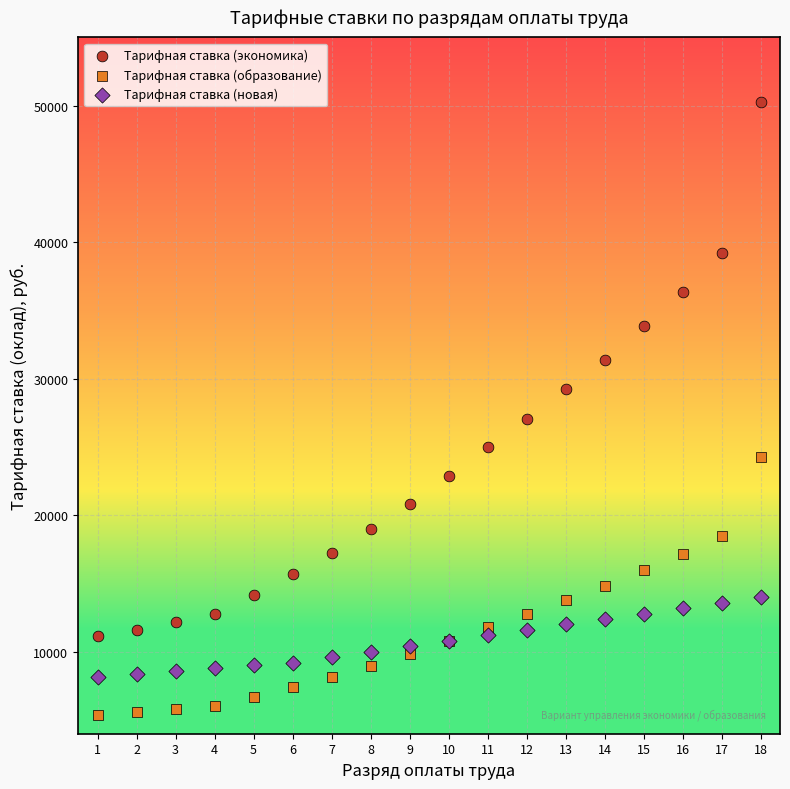

In the Тарифная ставка (экономика) series, what Y value is closest to 30698?

31401.5